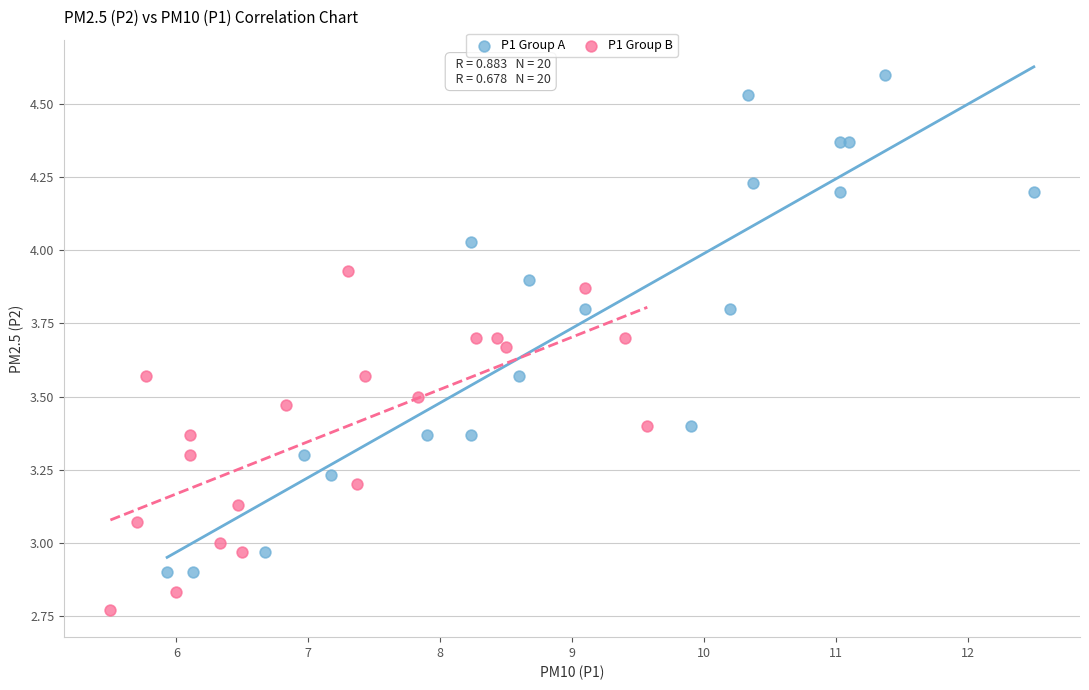

What are all the series names shown in the legend?

P1 Group A, P1 Group B